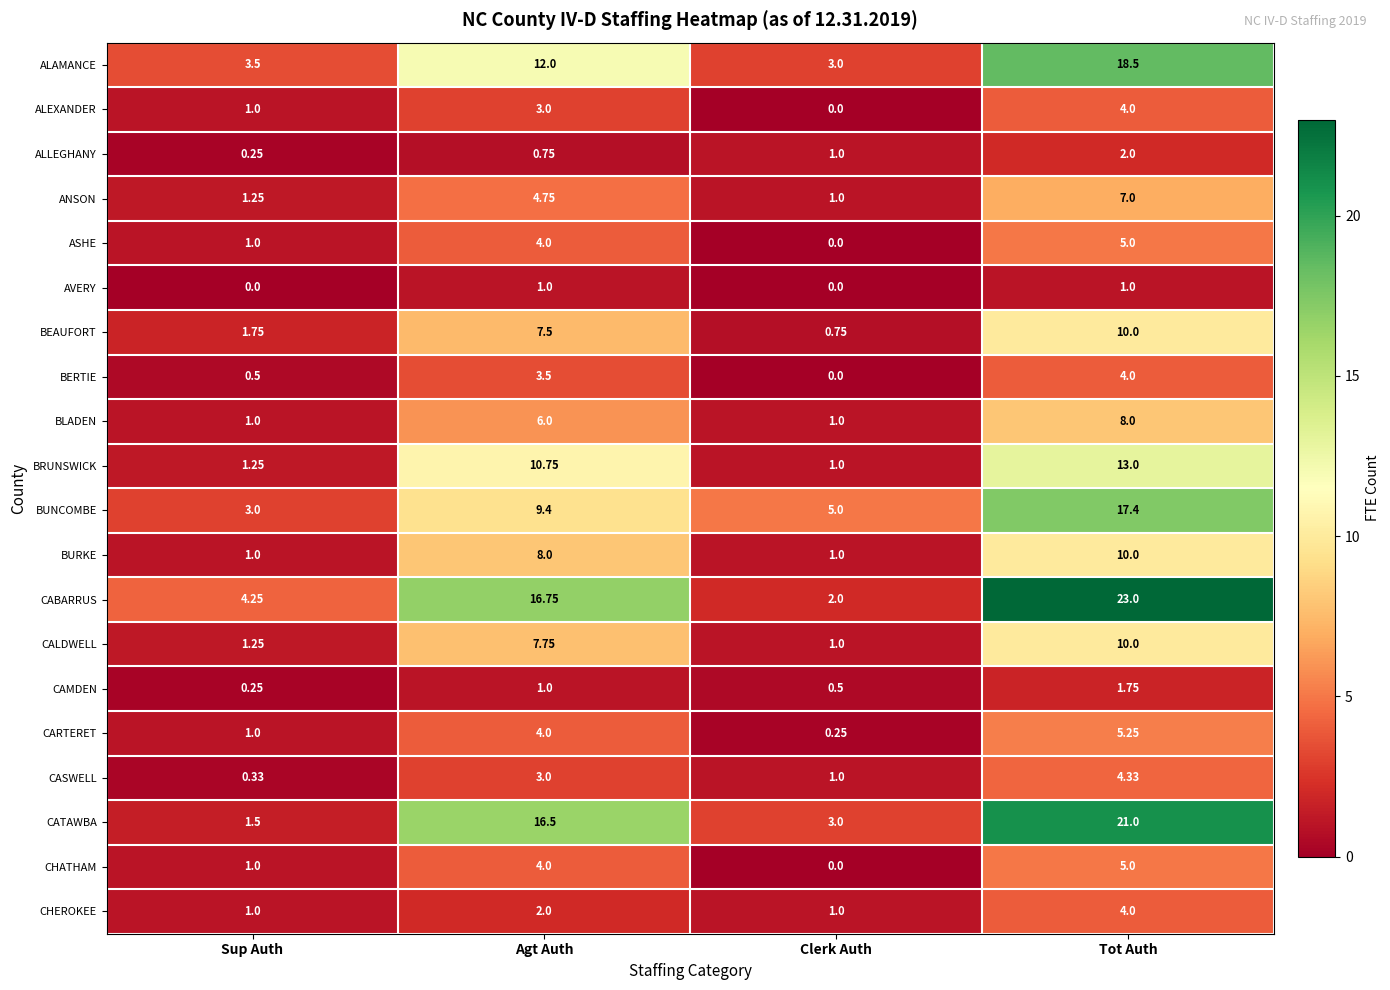

At how many categories does at least one series exceed 15?

2